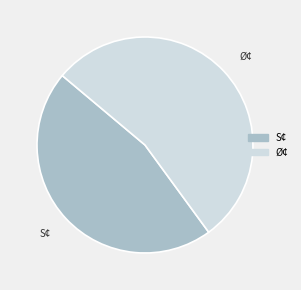

Between Ø¢ and S¢, which is larger?

Ø¢